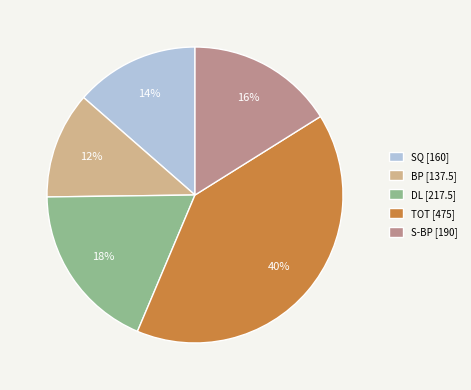

Does S-BP represent more than half of the total?

No